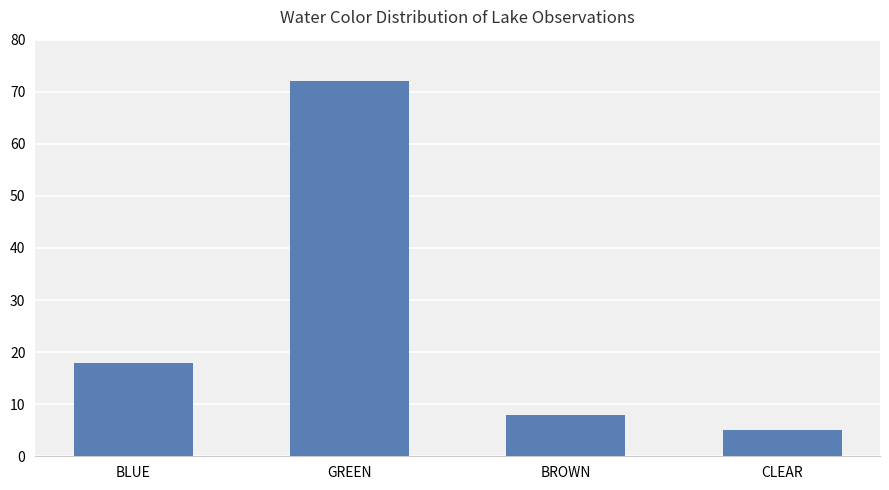

What position from the right is CLEAR?

1